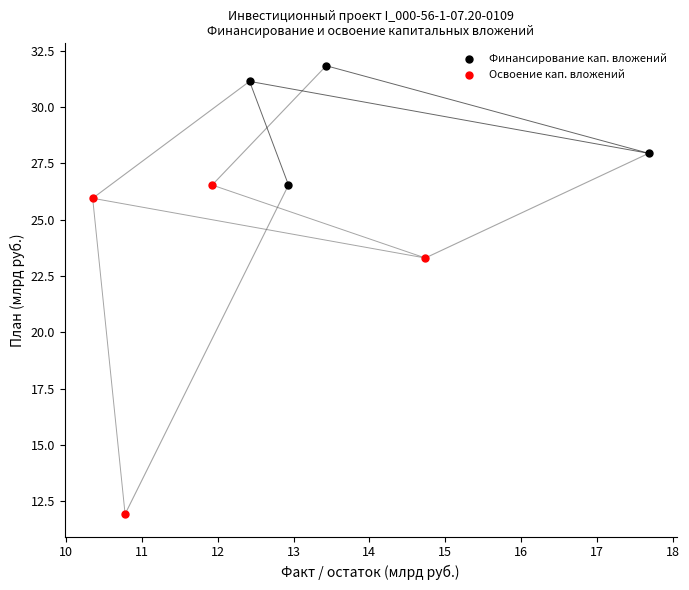

Which series contains the lowest Y value?

Освоение кап. вложений